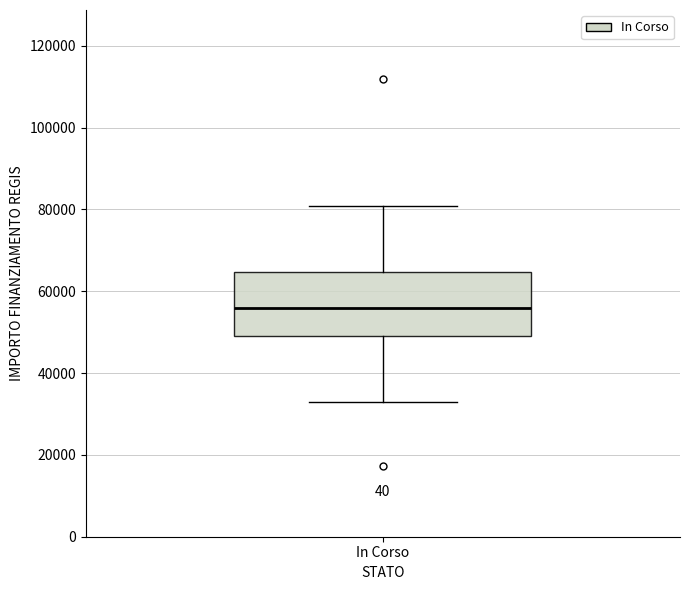

Transcribe this box plot: give where the median line is, the range the box spans, and where the two whiskers end, as read against the y-axis. The values are not printed on the chart, so give them approximately, as read against the axis.

median 56000, box 50000 to 64000, whiskers 32000 to 80000